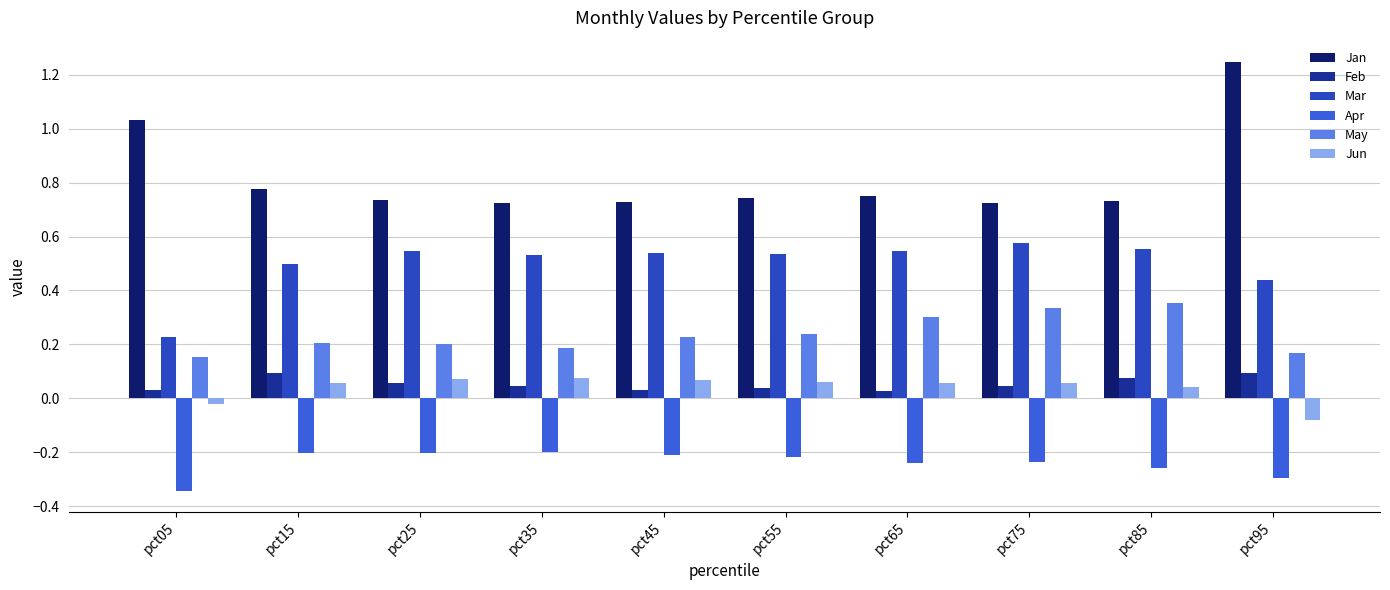

How many bars are there in total?

60